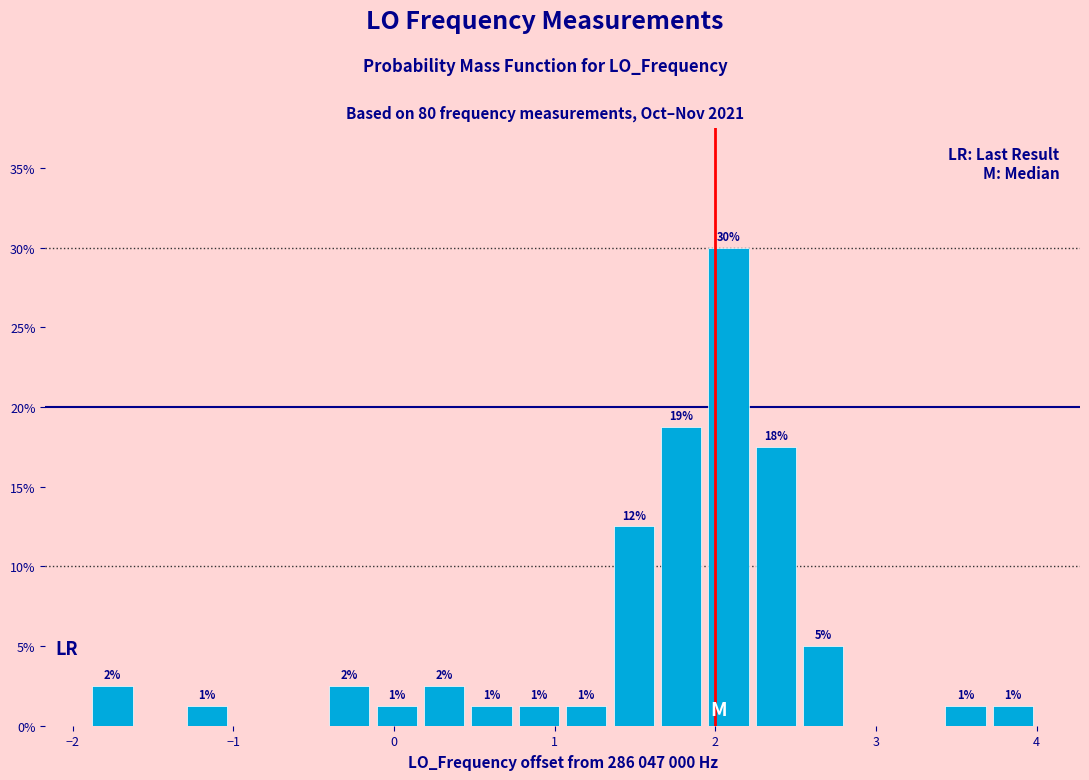

Around what value on the x-axis is the tallest bar? Give the approximate position of its centre, as read against the axis.

2.1